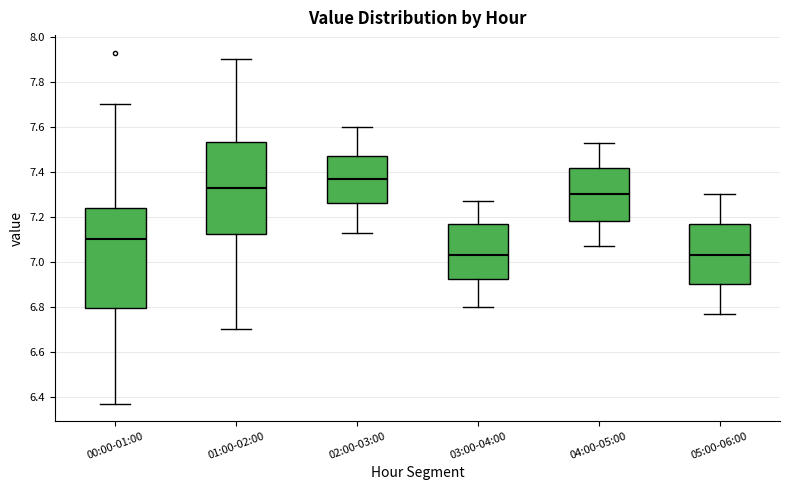

Where does the median line of the box for 00:00-01:00 sit on the y-axis? The values are not printed on the chart, so give them approximately, as read against the axis.

7.10